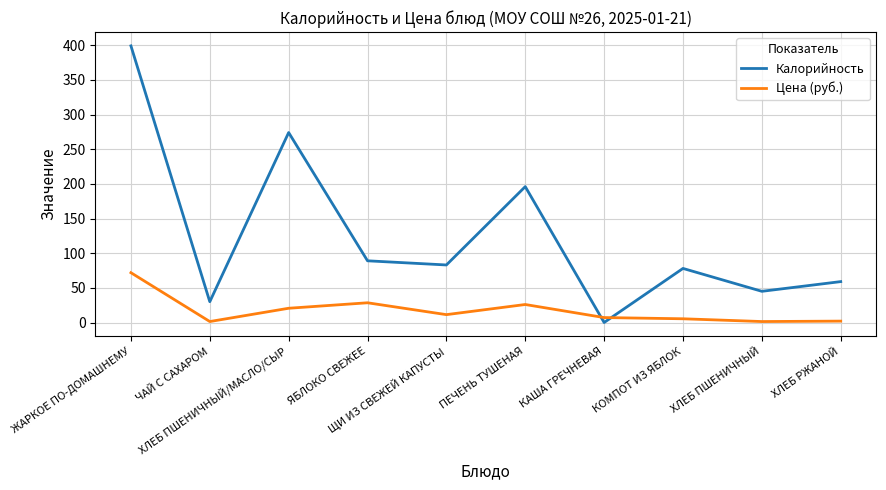

What is the total value across all series at ХЛЕБ ПШЕНИЧНЫЙ/МАСЛО/СЫР?

294.6